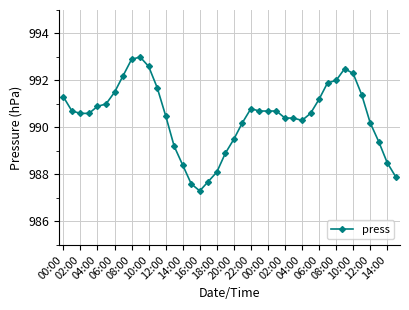

What is the difference between the maximum and minimum values?

5.7